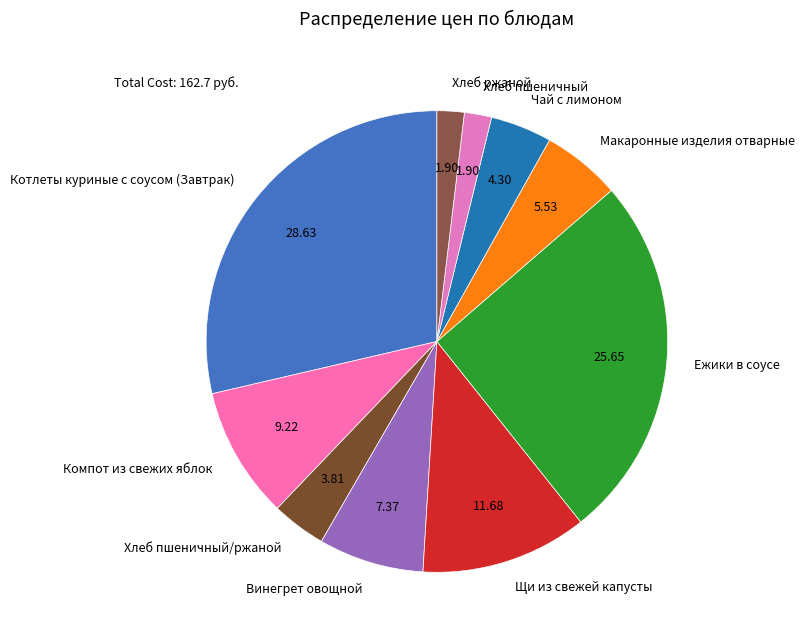

Approximately how many times larger is the value at Чай с лимоном compared to Хлеб пшеничный/ржаной?

1.1